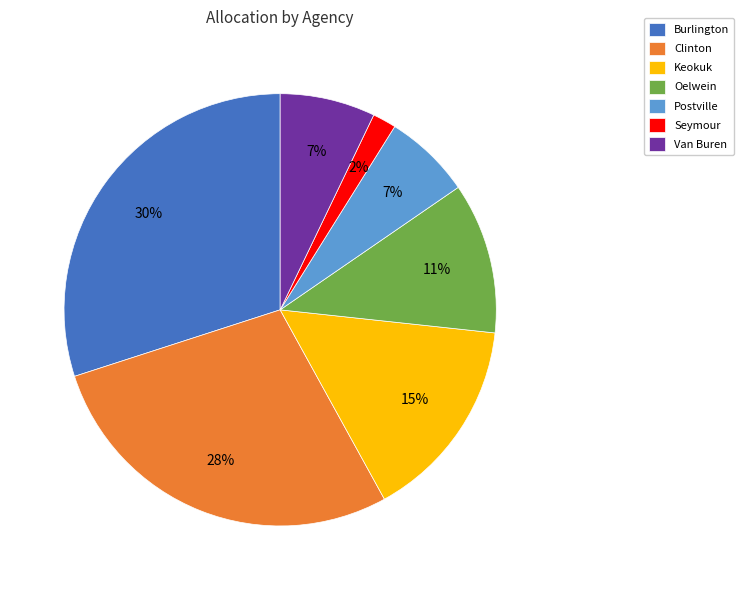

To the nearest percent, what is the combined percentage of Van Buren and Burlington?

37%